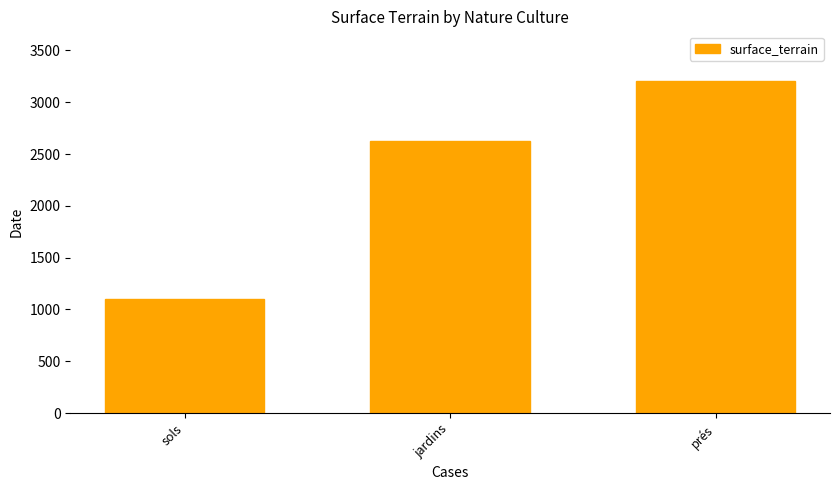

Does the chart contain stacked bars?

No